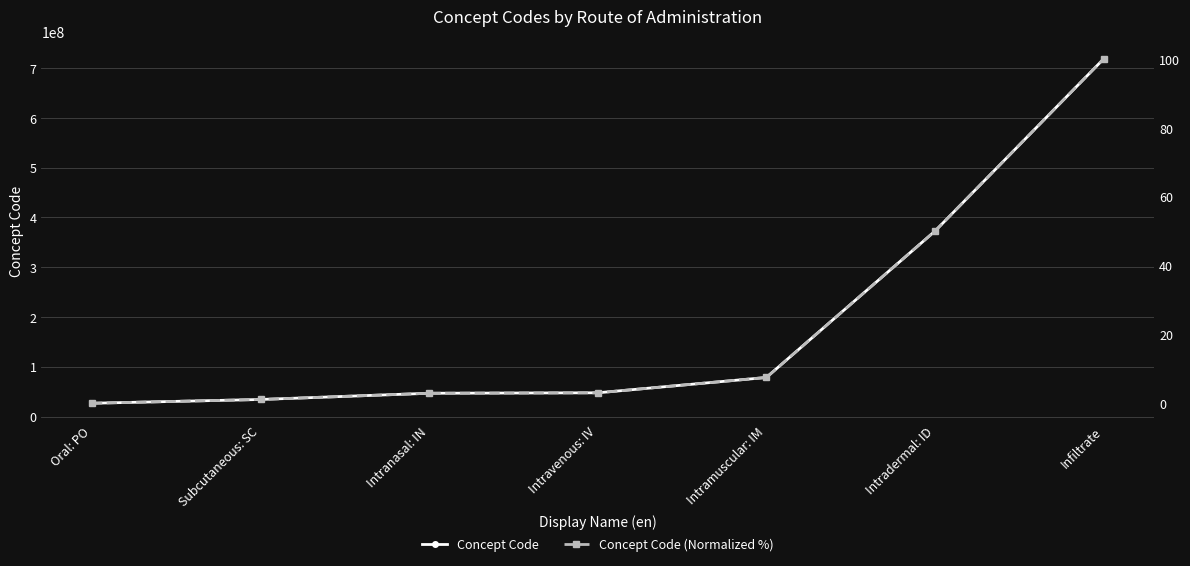

At which label is Concept Code closest to 372486006?

Intradermal: ID